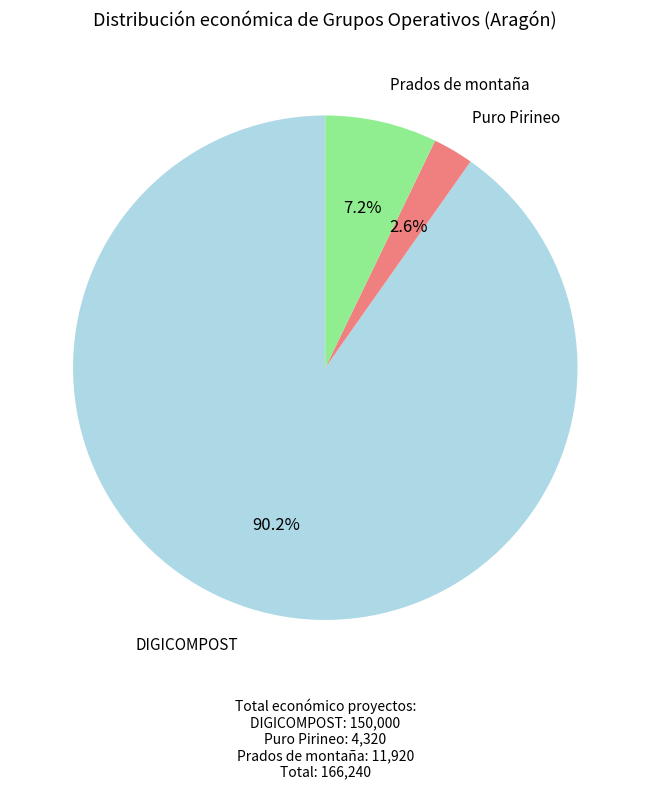

Does Prados de montaña account for over 50% of the chart?

No